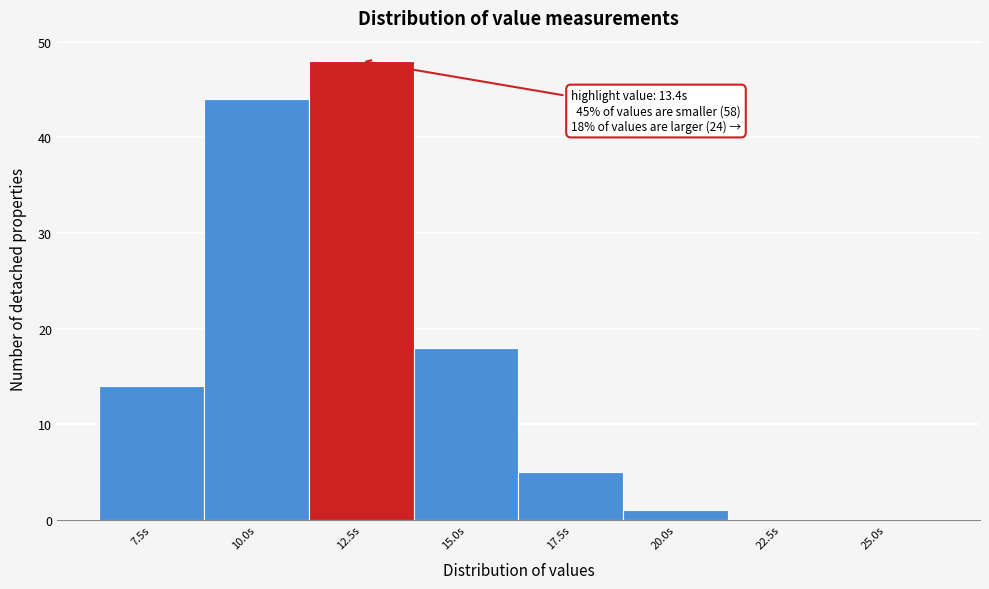

Reading right to left, transcribe all the data shown in this chart.

25.0s=0	22.5s=0	20.0s=1	17.5s=5	15.0s=18	12.5s=48	10.0s=44	7.5s=14